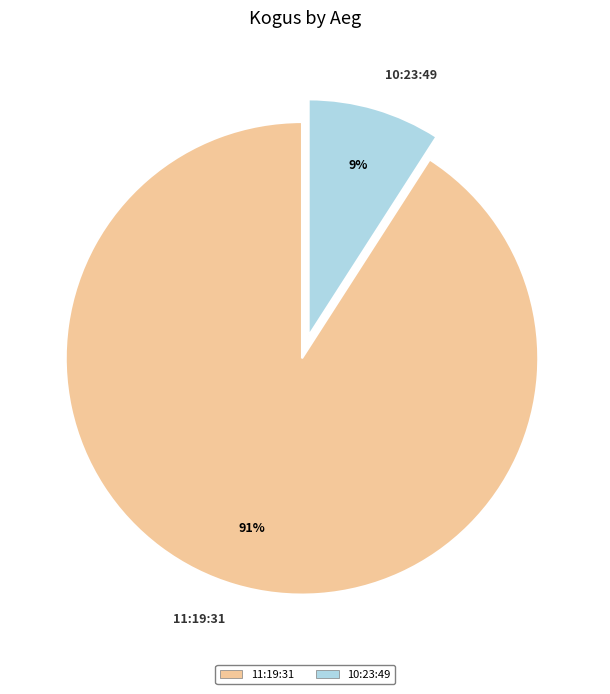

How many slices are in this pie chart?

2